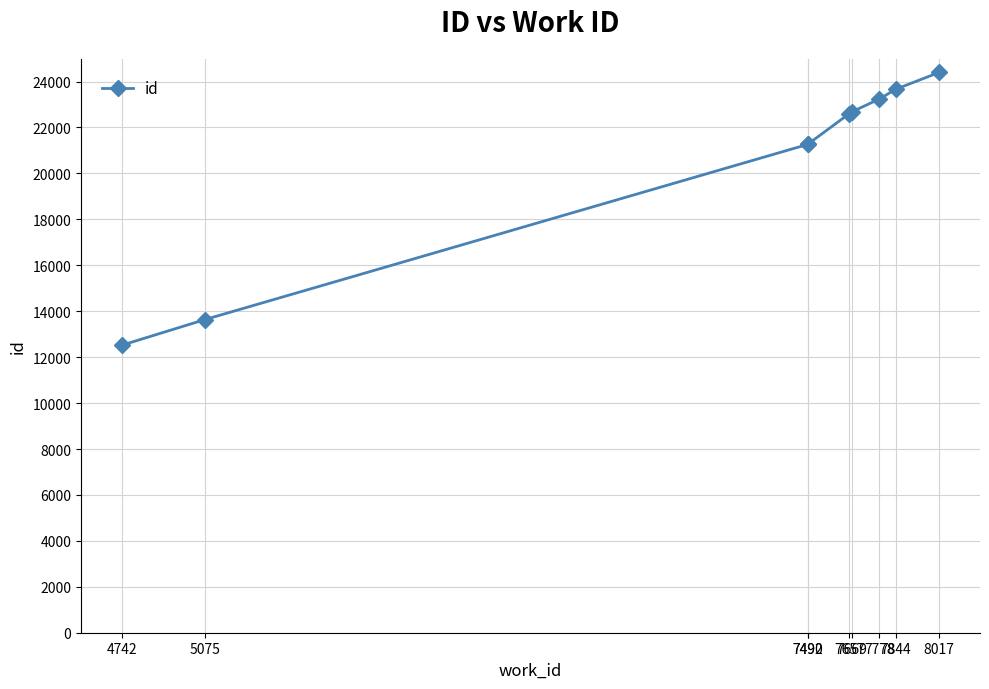

Which has a higher value, 7844 or 5075?

7844